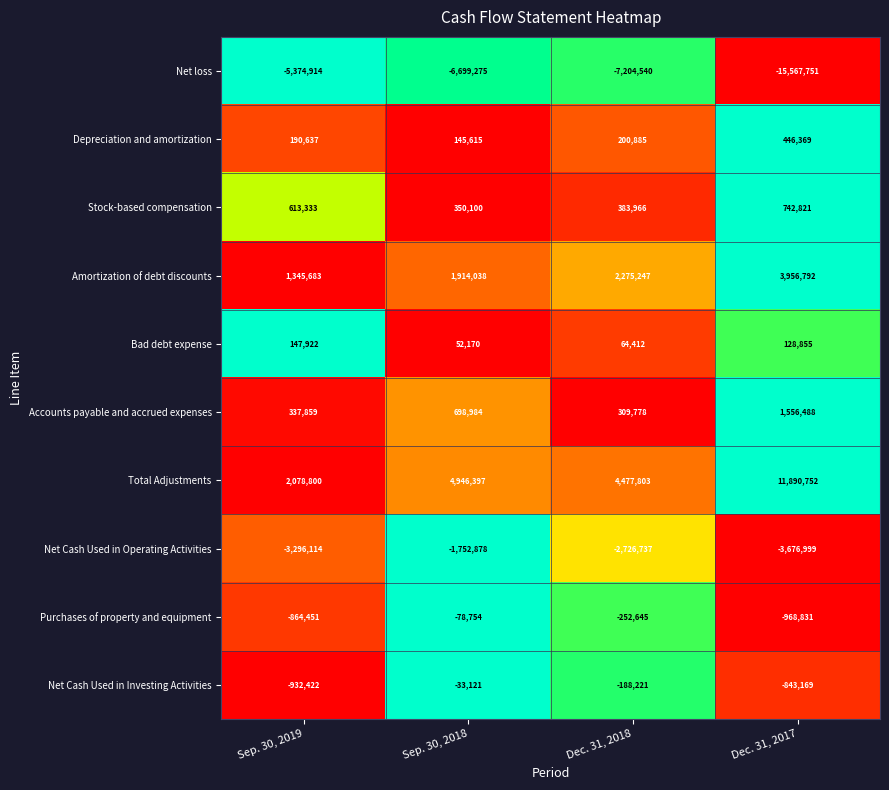

What is the sum of all Amortization of debt discounts values?

9491760